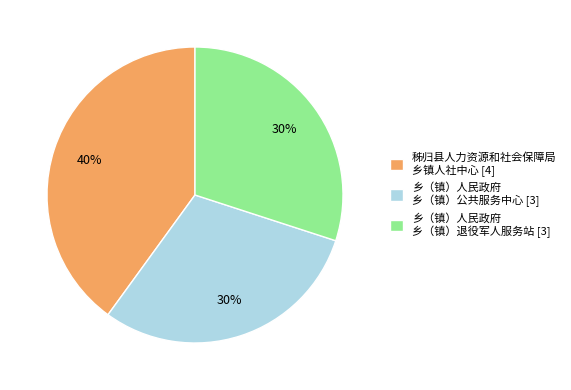

The 乡（镇）人民政府 乡（镇）退役军人服务站 [3] slice represents 39% of the pie. True or false?

False